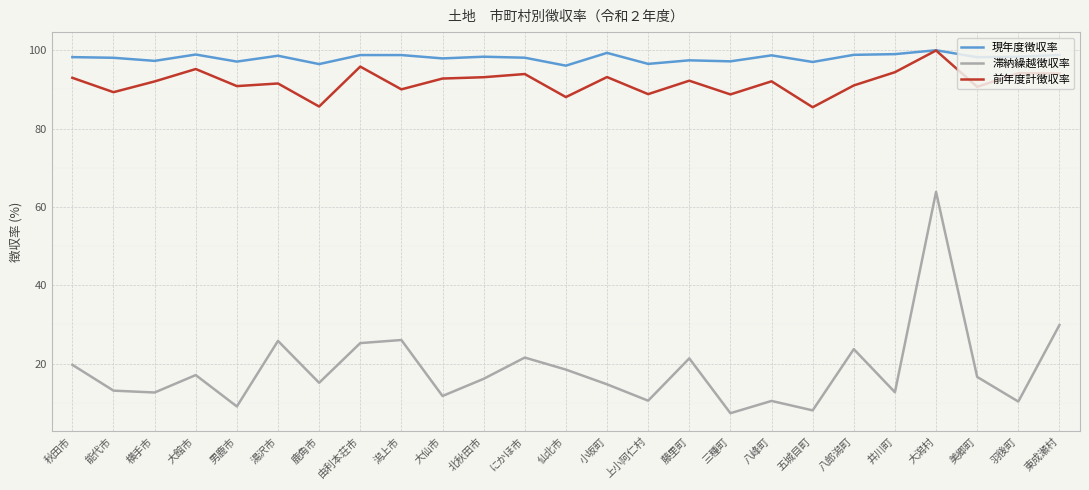

What is the maximum value for 滞納繰越徴収率?

63.8